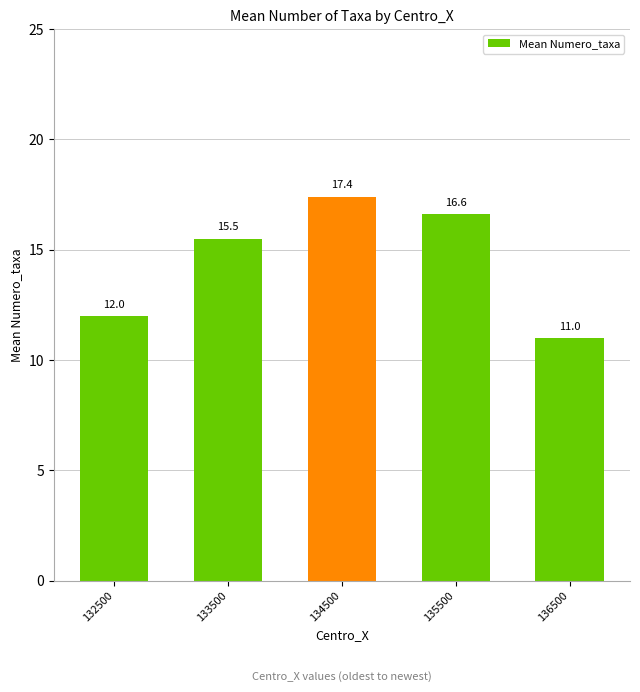

What is the change in value from 132500 to 133500?

+3.5